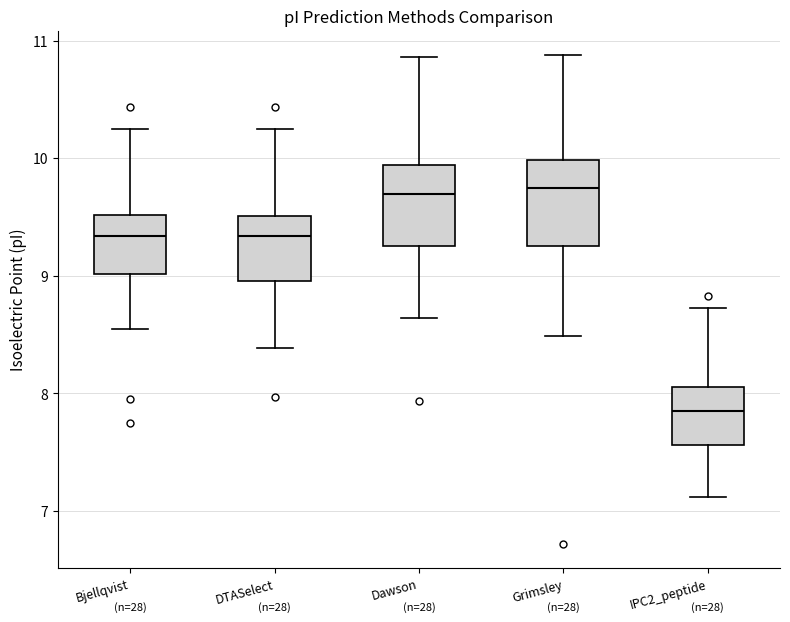

Where does the lower whisker of the box for DTASelect end on the y-axis? The values are not printed on the chart, so give them approximately, as read against the axis.

8.4